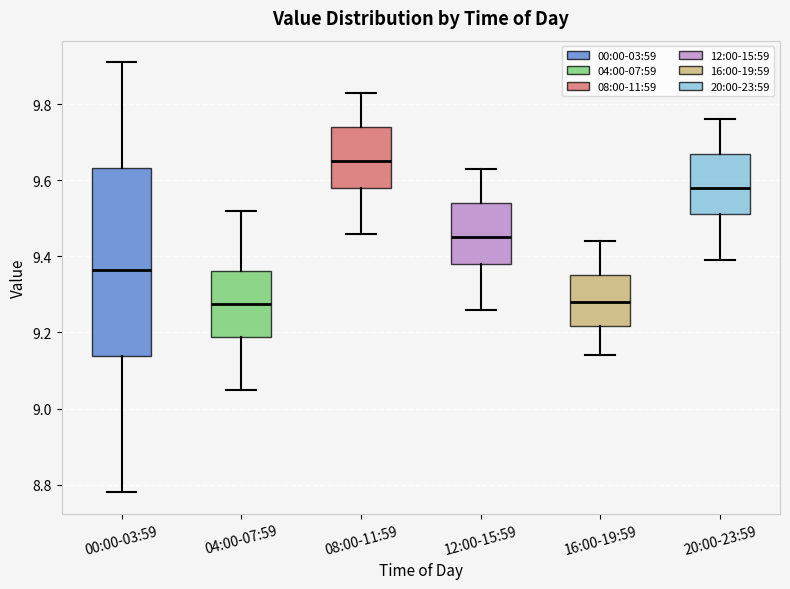

Reading left to right, read every box against the y-axis: the position of its median line, the range the box covers, and the ends of its whiskers. The values are not printed on the chart, so give them approximately, as read against the axis.

00:00-03:59: median 9.36, box 9.14 to 9.64, whiskers 8.78 to 9.92
04:00-07:59: median 9.28, box 9.18 to 9.36, whiskers 9.06 to 9.52
08:00-11:59: median 9.66, box 9.58 to 9.74, whiskers 9.46 to 9.84
12:00-15:59: median 9.46, box 9.38 to 9.54, whiskers 9.26 to 9.64
16:00-19:59: median 9.28, box 9.22 to 9.36, whiskers 9.14 to 9.44
20:00-23:59: median 9.58, box 9.52 to 9.68, whiskers 9.40 to 9.76